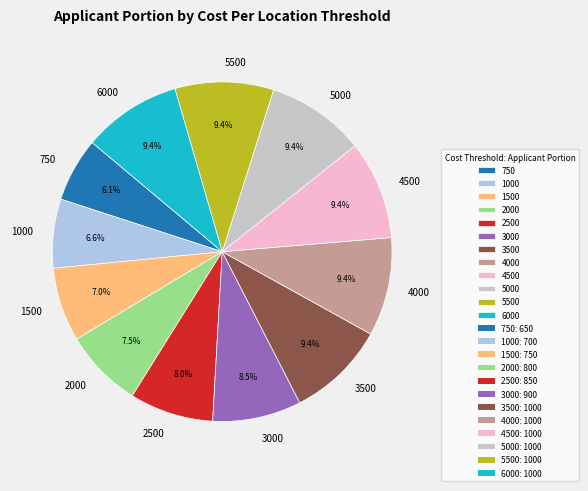

Approximately how many times larger is the value at 5500 compared to 1000?

1.4